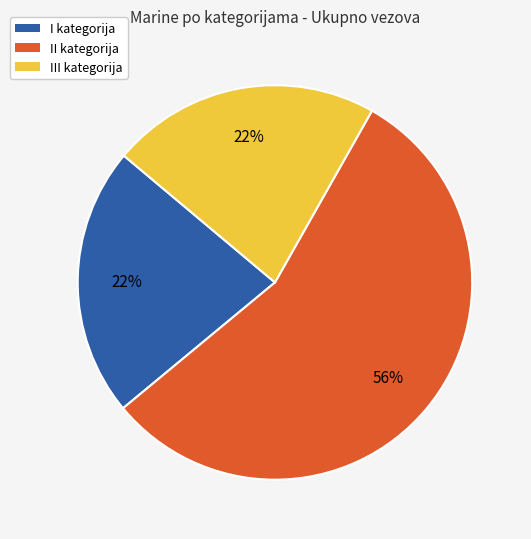

Combined, do I kategorija and II kategorija account for over 50%?

Yes